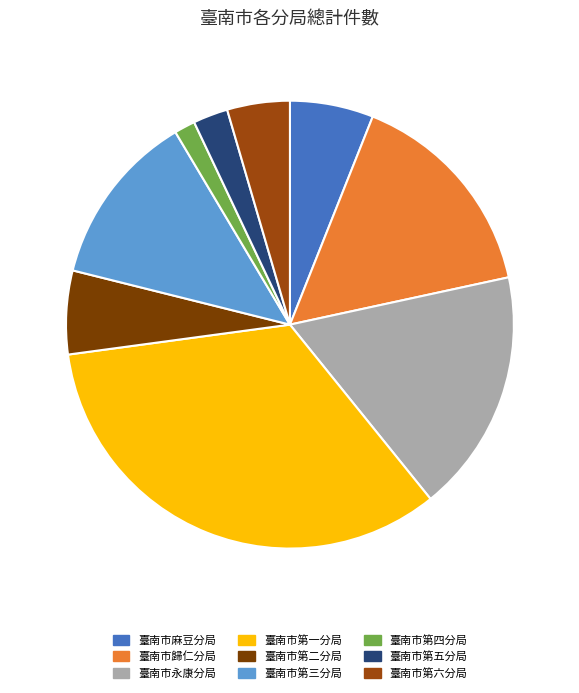

Rank the categories by value from lowest to highest.

臺南市第四分局, 臺南市第五分局, 臺南市第六分局, 臺南市麻豆分局, 臺南市第二分局, 臺南市第三分局, 臺南市歸仁分局, 臺南市永康分局, 臺南市第一分局